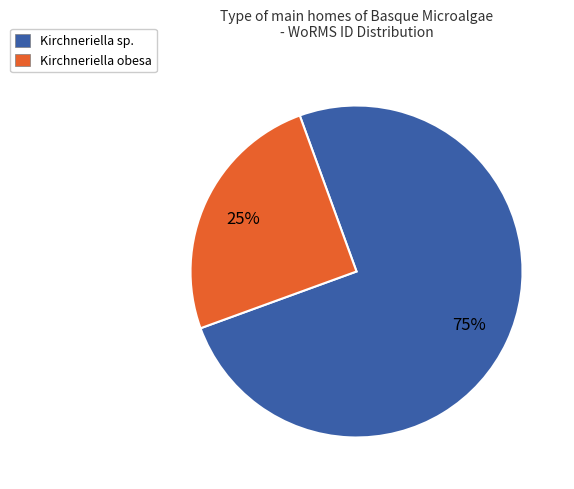

To the nearest percent, what is the average slice percentage?

50%